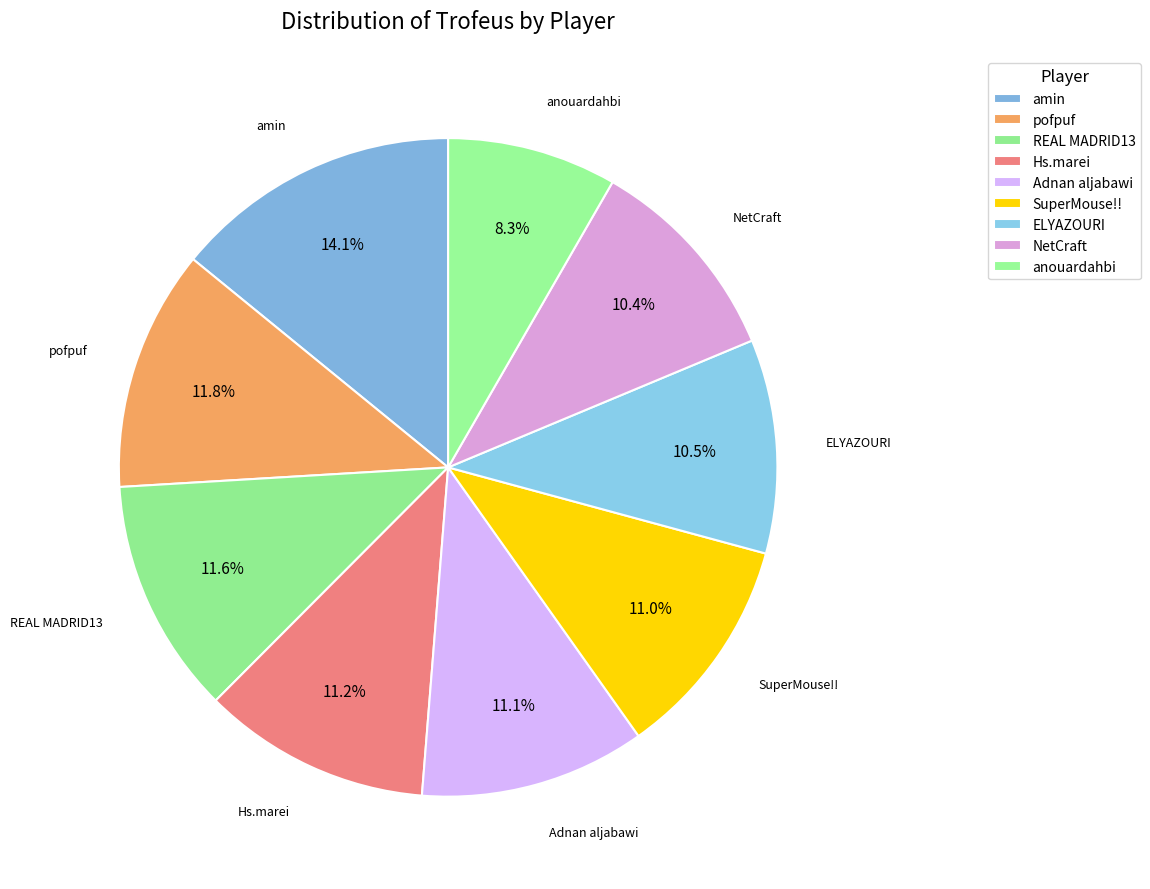

Count the number of slices in the pie.

9